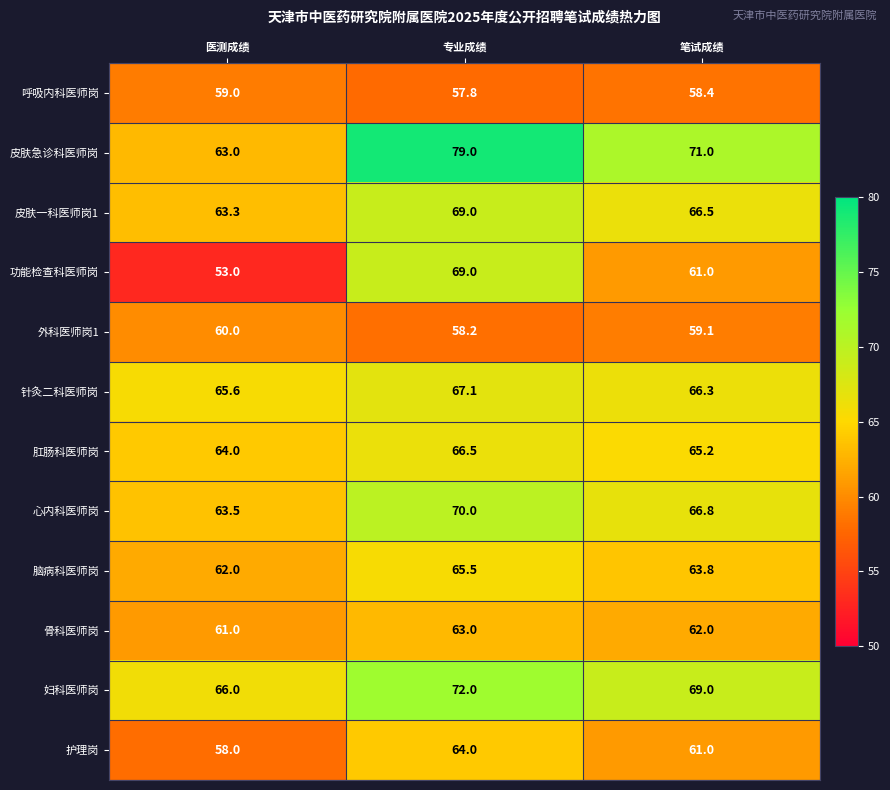

What is the maximum value shown in the chart?

79.0